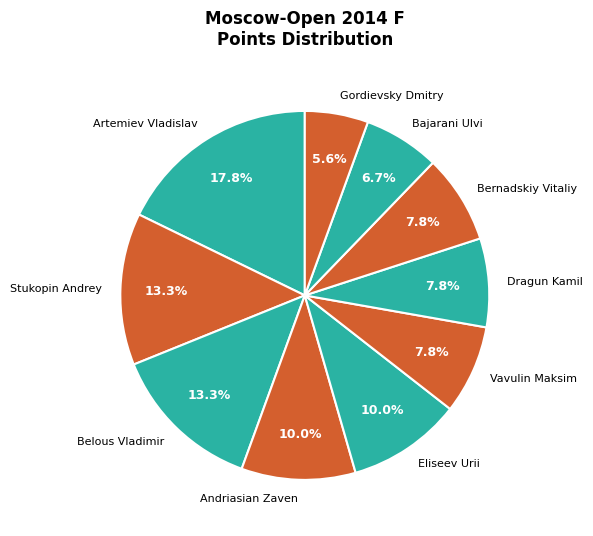

Is it true that Stukopin Andrey is 1% of the pie?

False